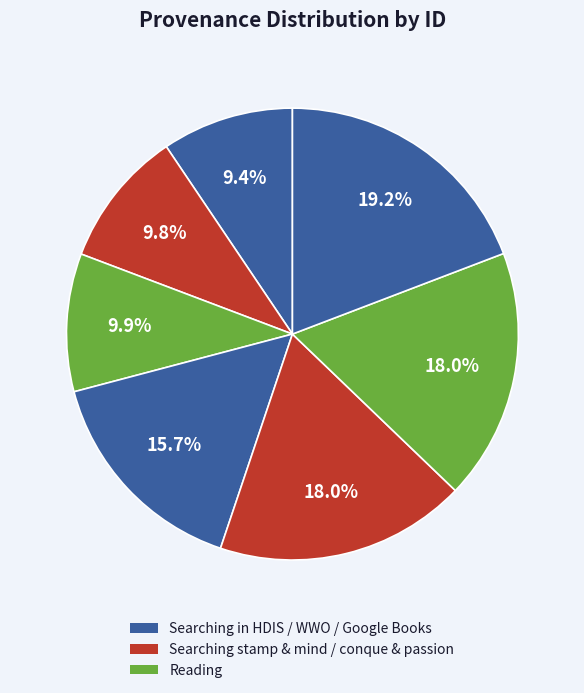

Count the number of slices in the pie.

7